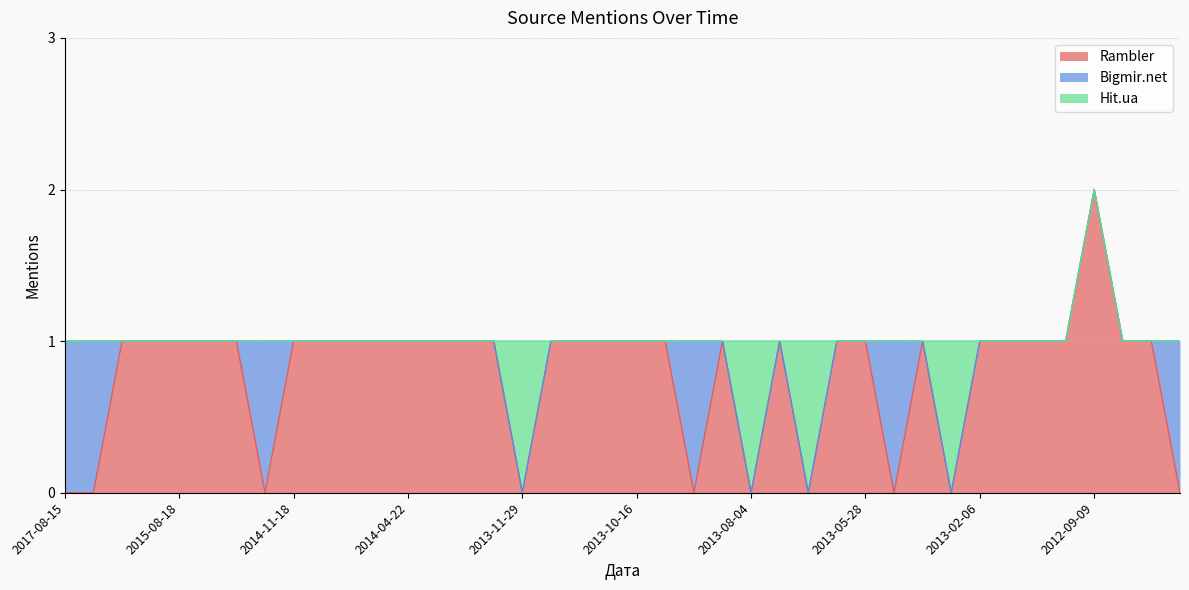

What are all the series names shown in the legend?

Rambler, Bigmir.net, Hit.ua